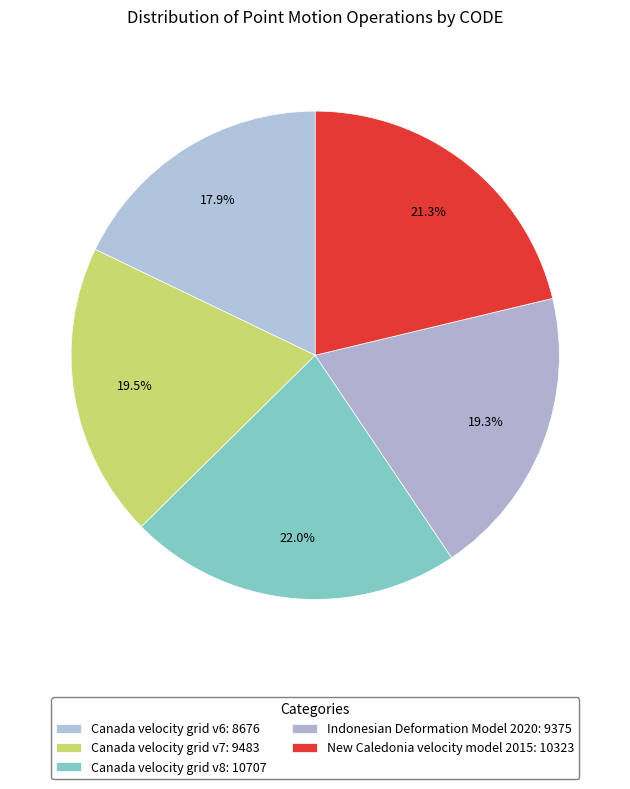

True or false: Canada velocity grid v6 accounts for 18% of the total.

True